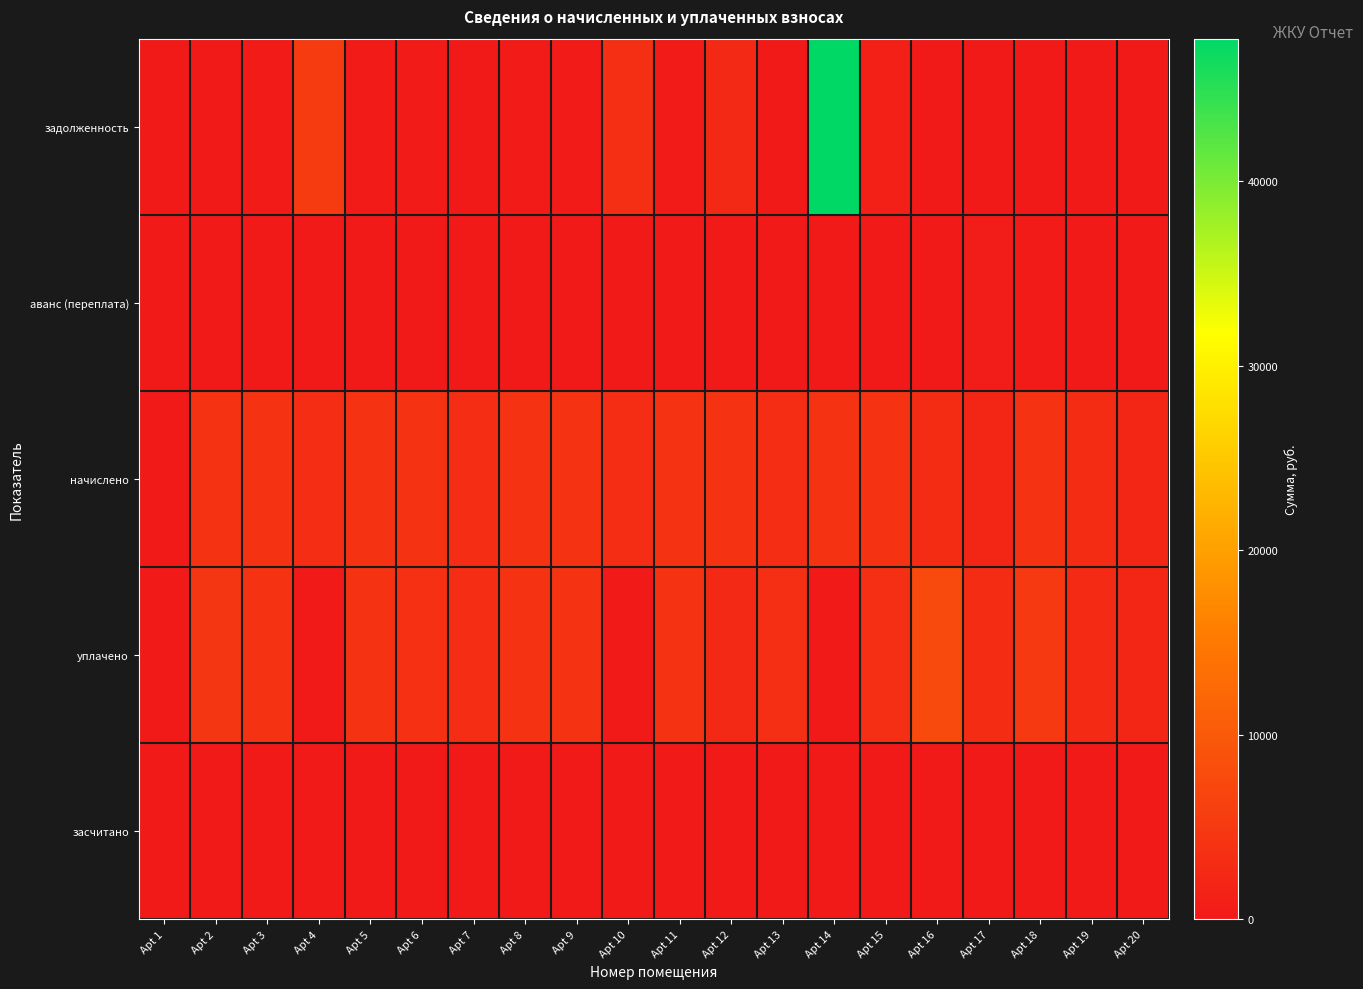

Count the number of categories in the chart.

20